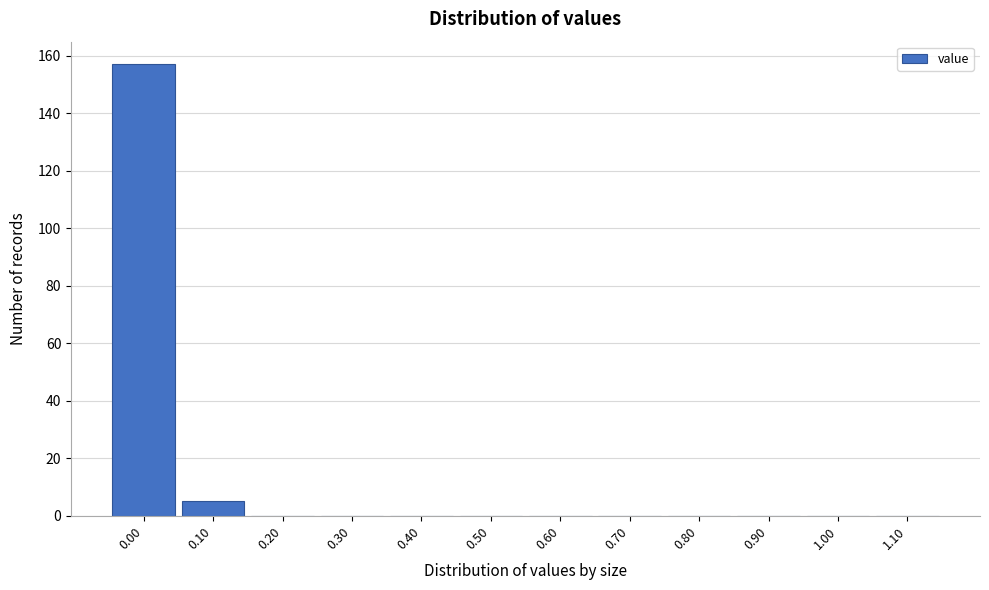

Reading left to right, what are all the values shown in this chart?

0.00=157	0.10=5	0.20=0	0.30=0	0.40=0	0.50=0	0.60=0	0.70=0	0.80=0	0.90=0	1.00=0	1.10=0